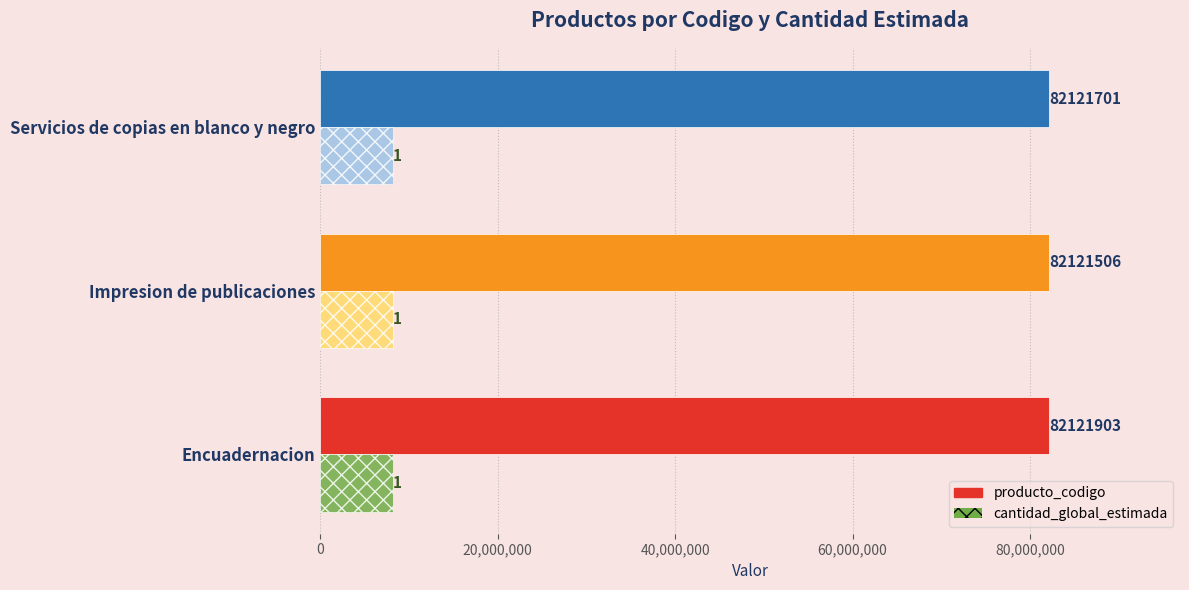

Count the number of data series in this chart.

2